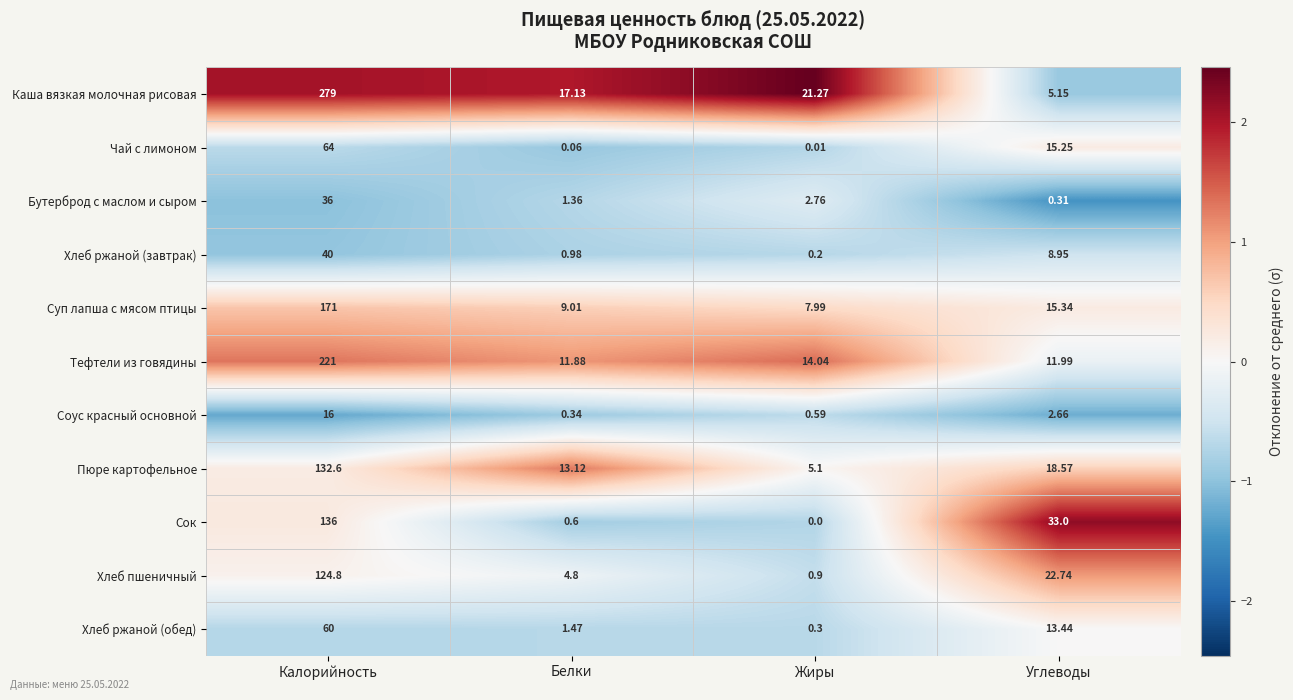

Between Калорийность and Углеводы, which series saw the biggest shift?

Каша вязкая молочная рисовая